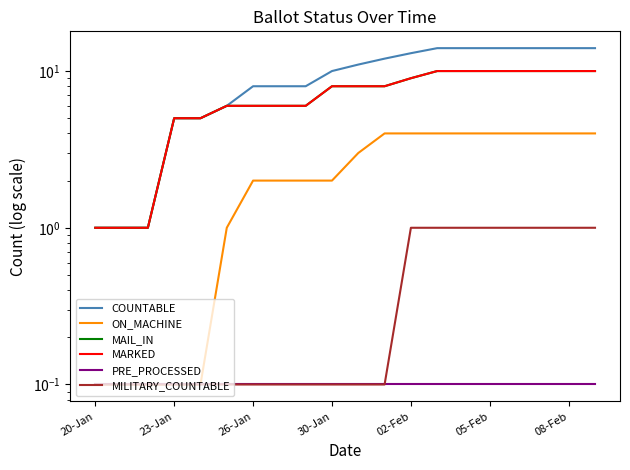

Which category has the lowest value in the MARKED series?

20-Jan